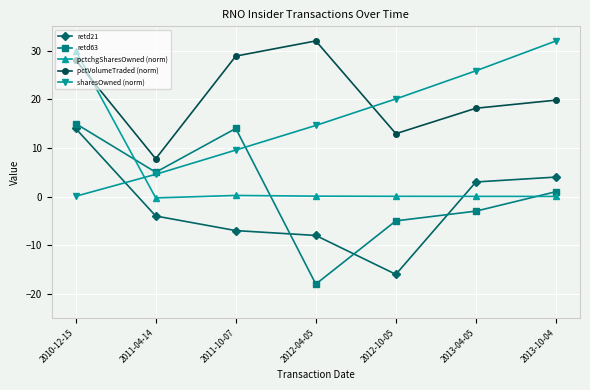

True or false: retd63 has more than 0 points higher than both neighbors.

True